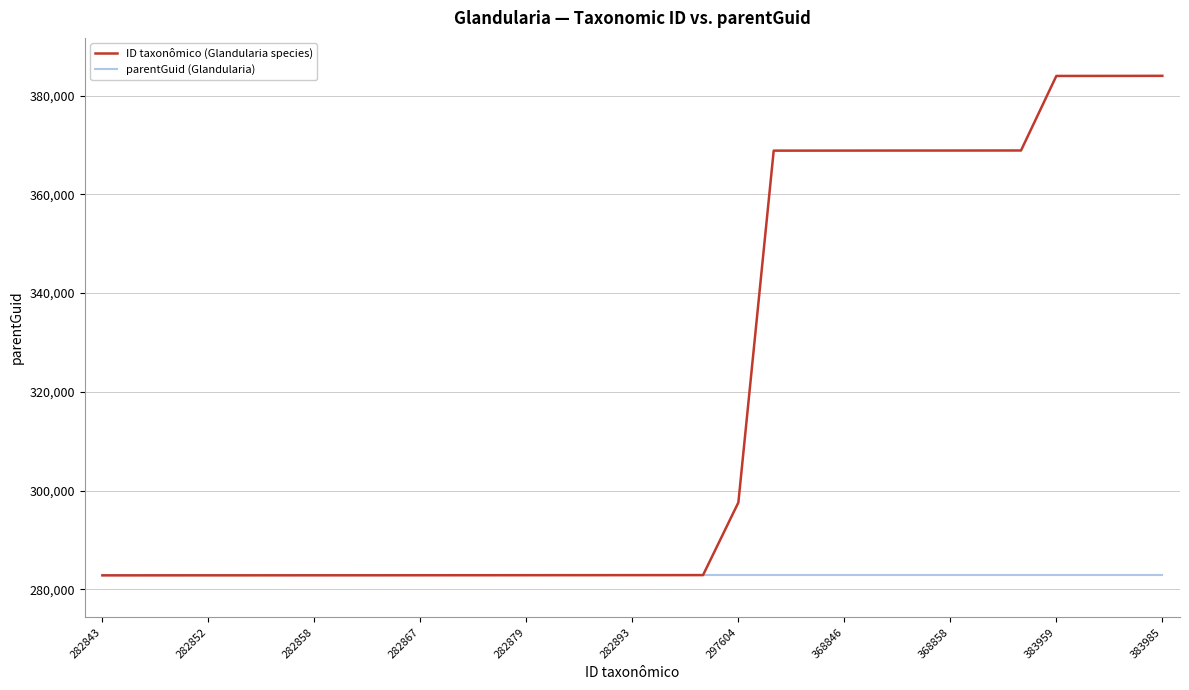

Count the number of data series in this chart.

2